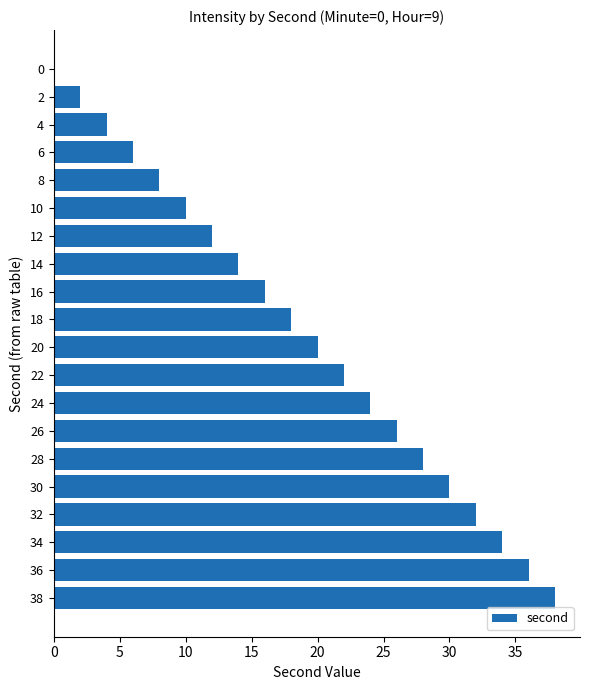

True or false: the data shows 18 at 18.

True